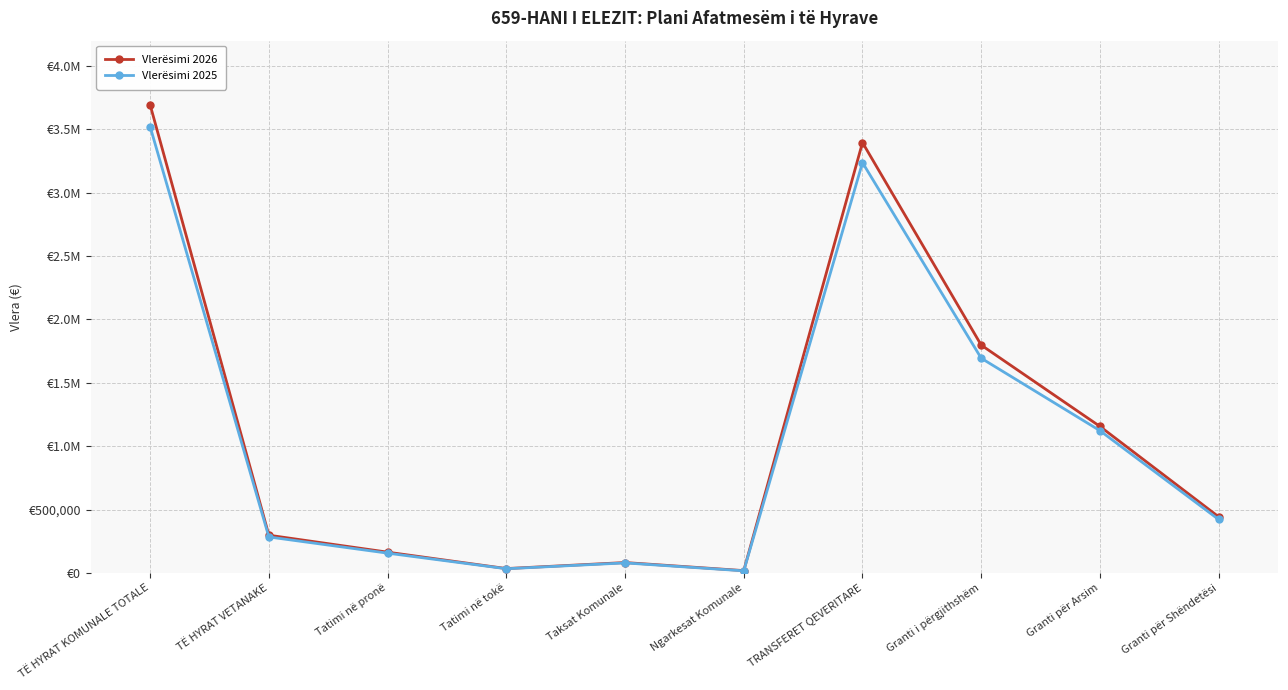

Which series changed the most between TRANSFERET QEVERITARE and Granti për Shëndetësi?

Vlerësimi 2026